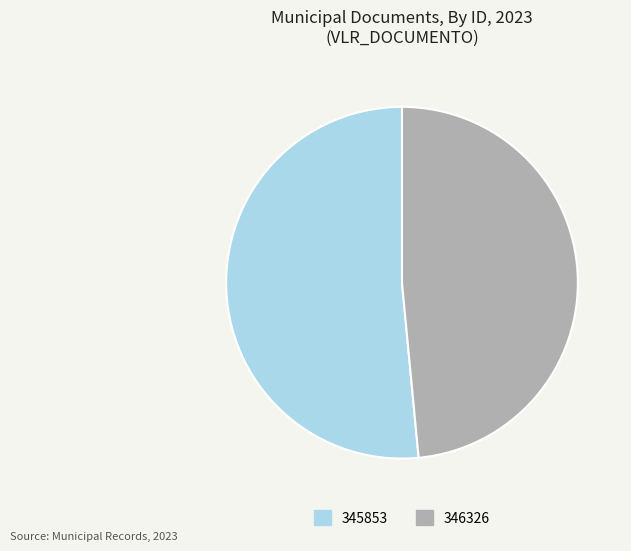

What is the ratio of the value at 346326 to the value at 345853?

0.9